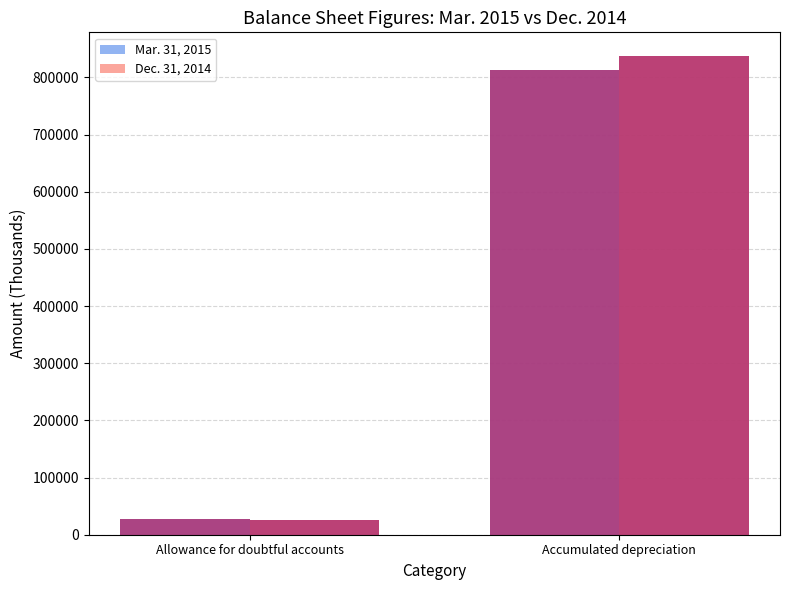

Which category has the lowest value in the Mar. 31, 2015 series?

Allowance for doubtful accounts